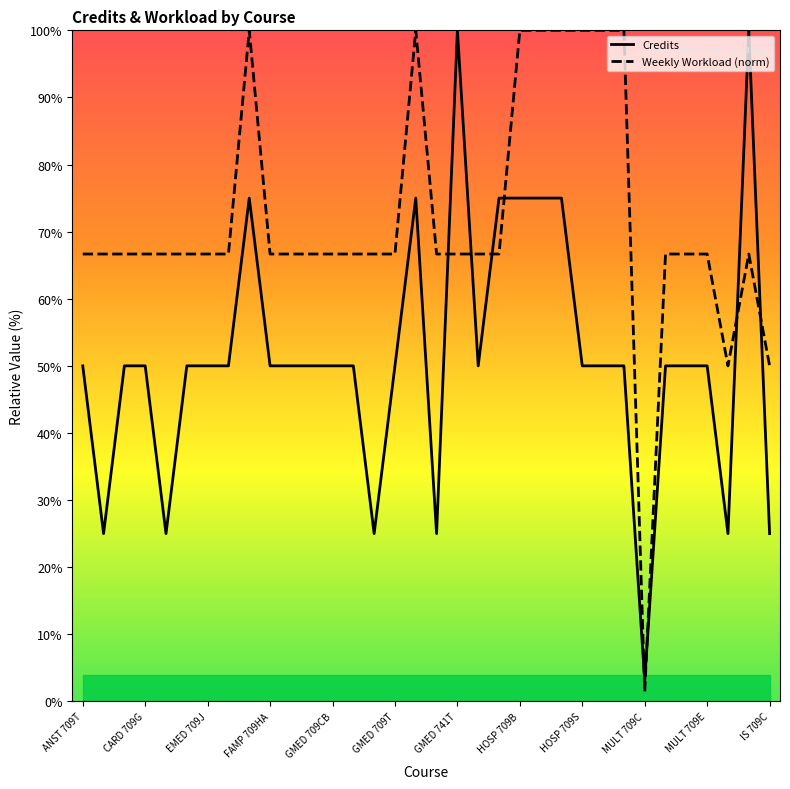

True or false: Weekly Workload (norm) and Credits intersect in this chart.

True